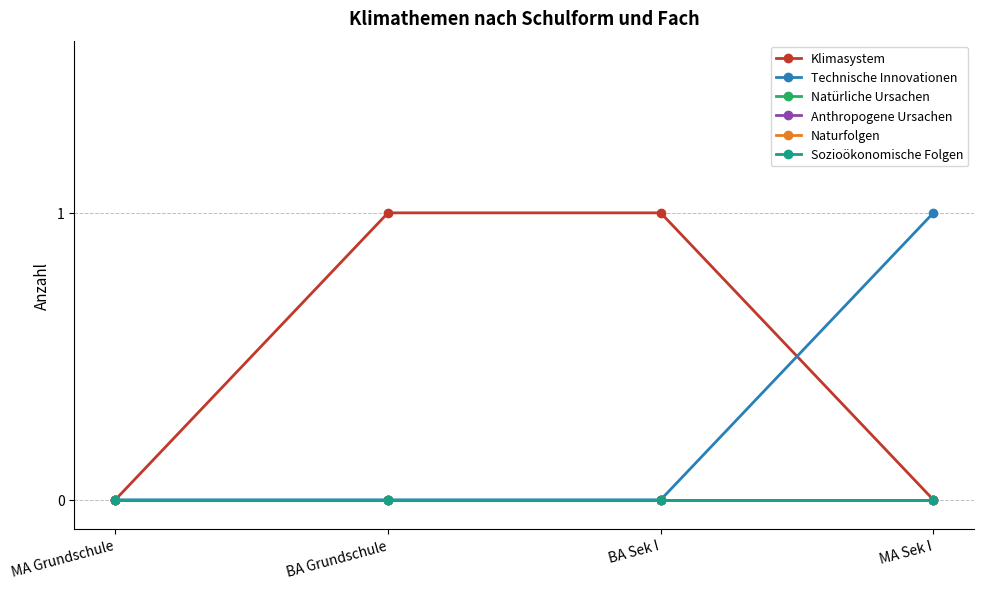

Reading right to left, what are all the values shown in this chart?

Klimasystem: MA Sek I=0	BA Sek I=1	BA Grundschule=1	MA Grundschule=0
Technische Innovationen: MA Sek I=1	BA Sek I=0	BA Grundschule=0	MA Grundschule=0
Natürliche Ursachen: MA Sek I=0	BA Sek I=0	BA Grundschule=0	MA Grundschule=0
Anthropogene Ursachen: MA Sek I=0	BA Sek I=0	BA Grundschule=0	MA Grundschule=0
Naturfolgen: MA Sek I=0	BA Sek I=0	BA Grundschule=0	MA Grundschule=0
Sozioökonomische Folgen: MA Sek I=0	BA Sek I=0	BA Grundschule=0	MA Grundschule=0